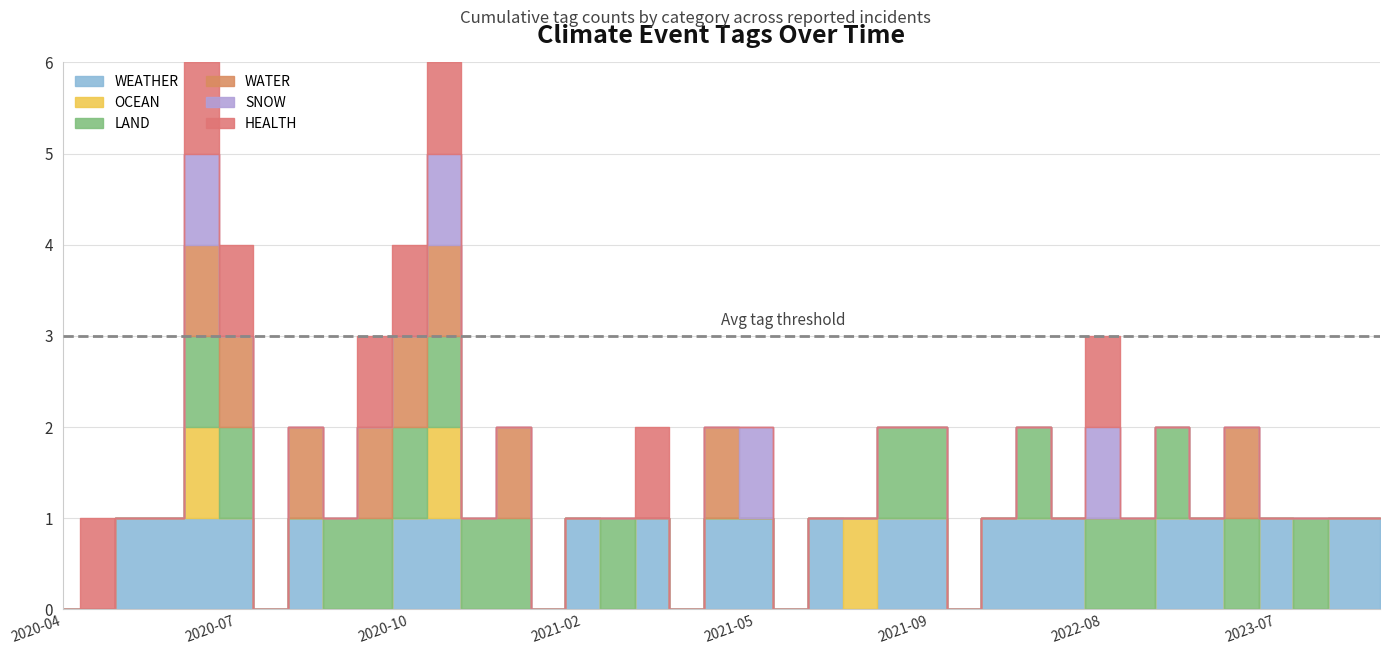

True or false: HEALTH and WATER cross at least once.

False